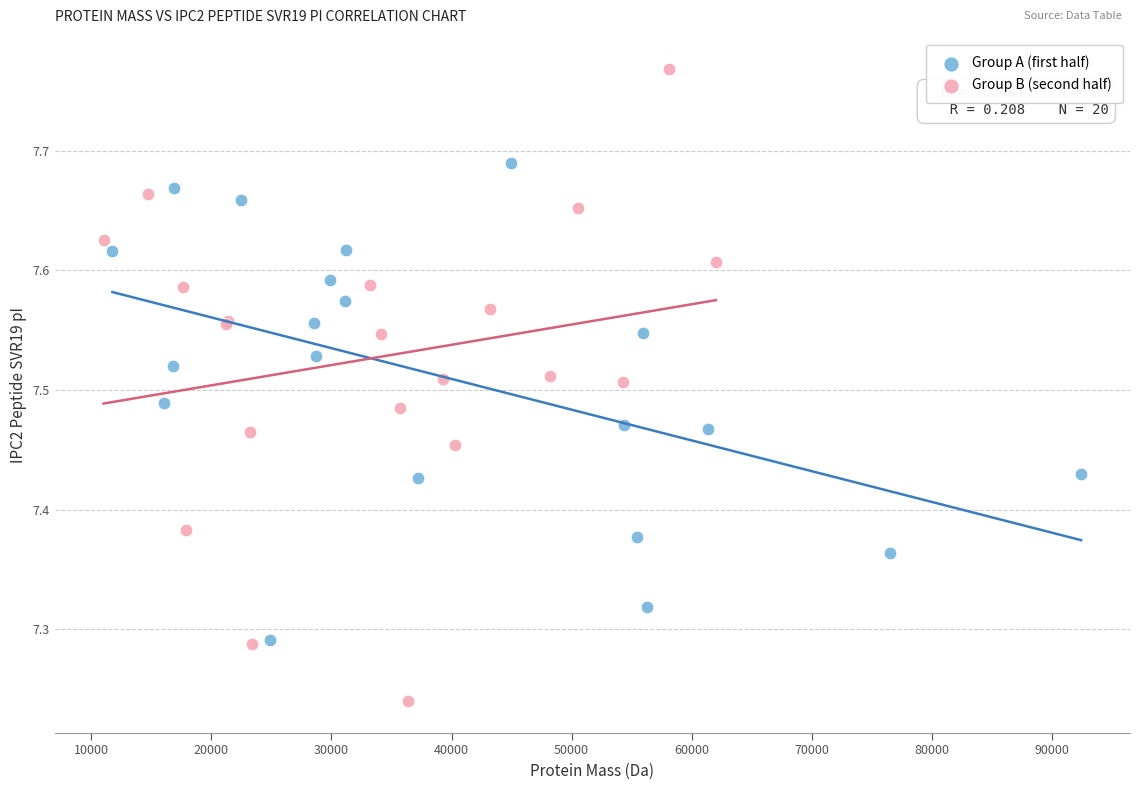

Which series reaches the maximum Y coordinate?

Group B (second half)